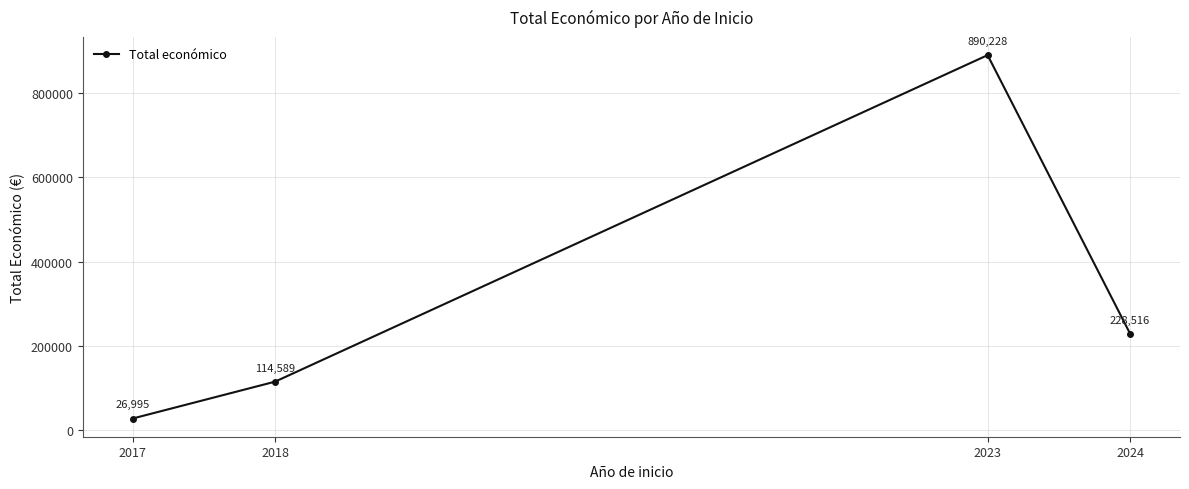

List the labels in order of value, smallest first.

2017, 2018, 2024, 2023